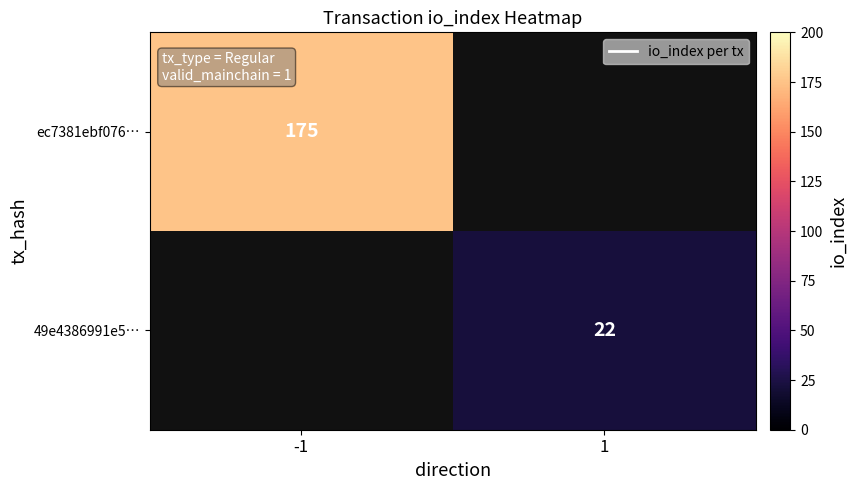

True or false: ec7381ebf076… has a value of 175 at -1.

True